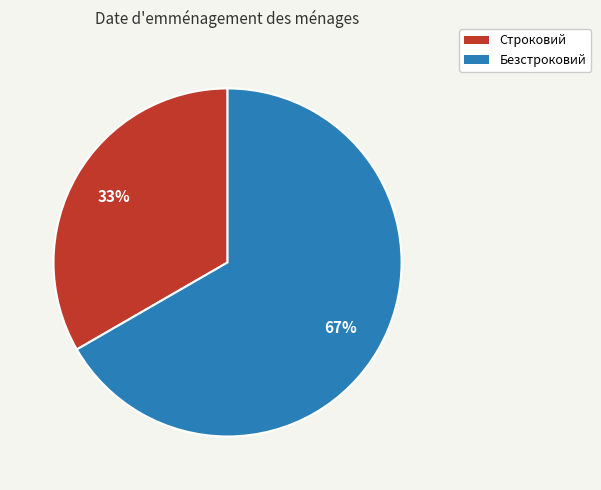

Is the sum of Строковий and Безстроковий greater than half?

Yes